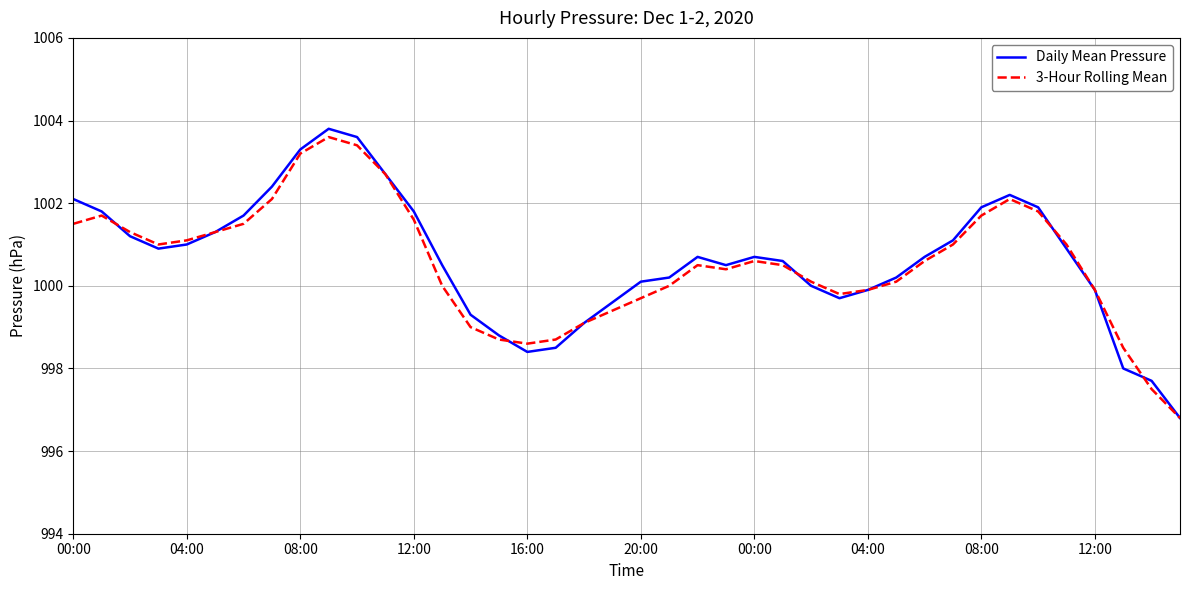

What is the maximum value for Daily Mean Pressure?

1003.8